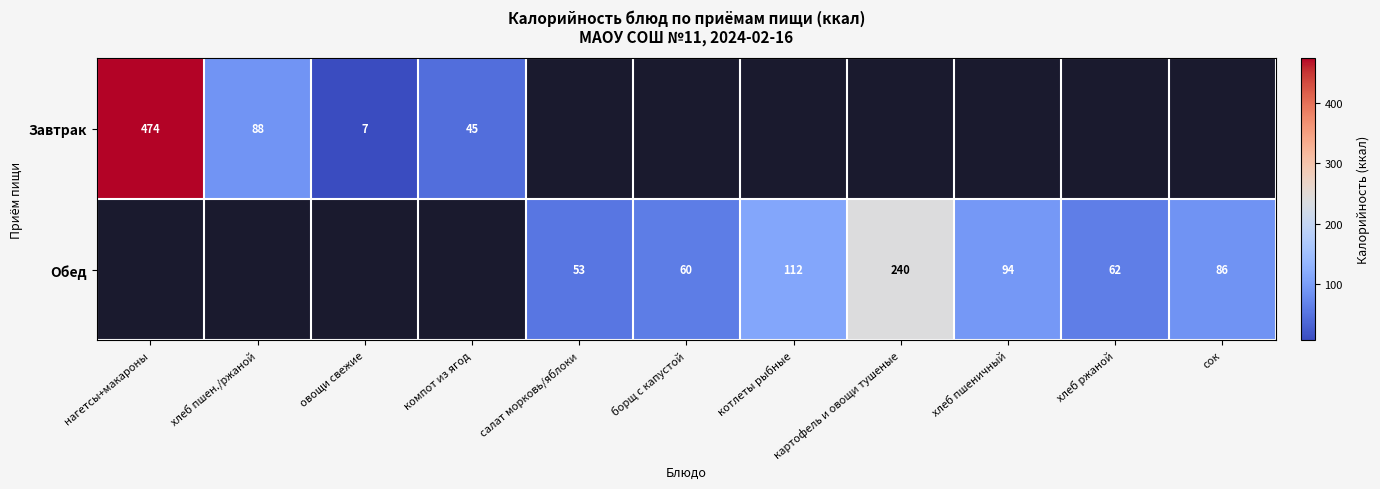

Which has a higher value, овощи свежие or компот из ягод?

компот из ягод